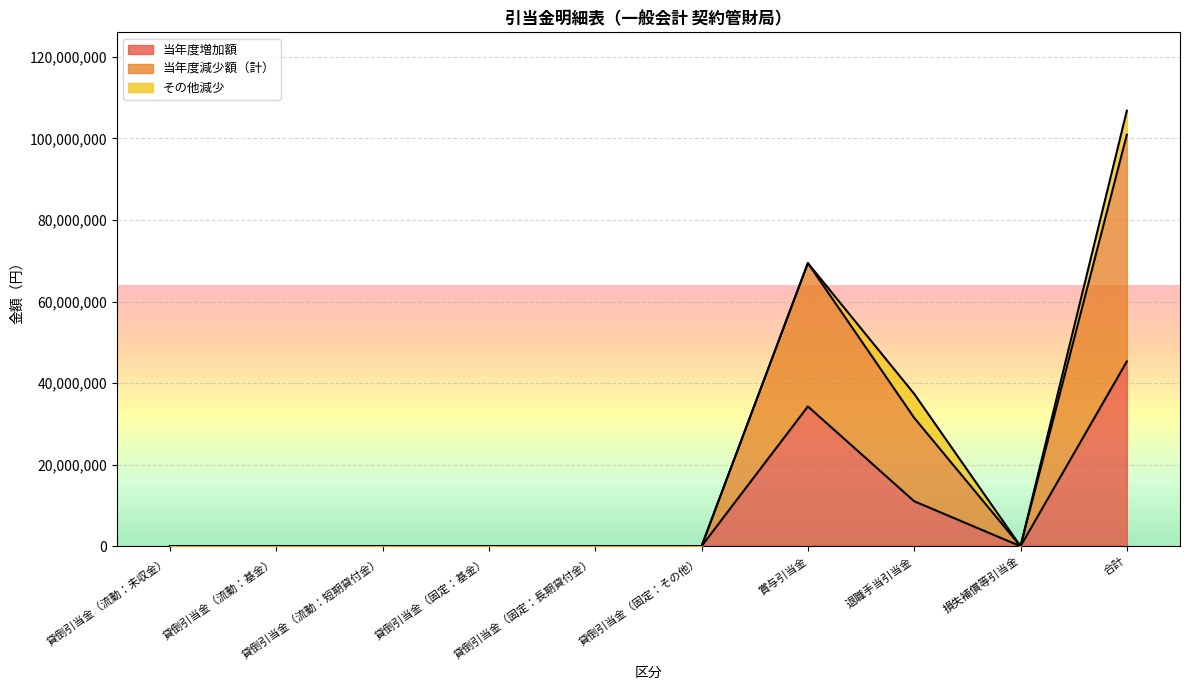

Count the number of categories in the chart.

10